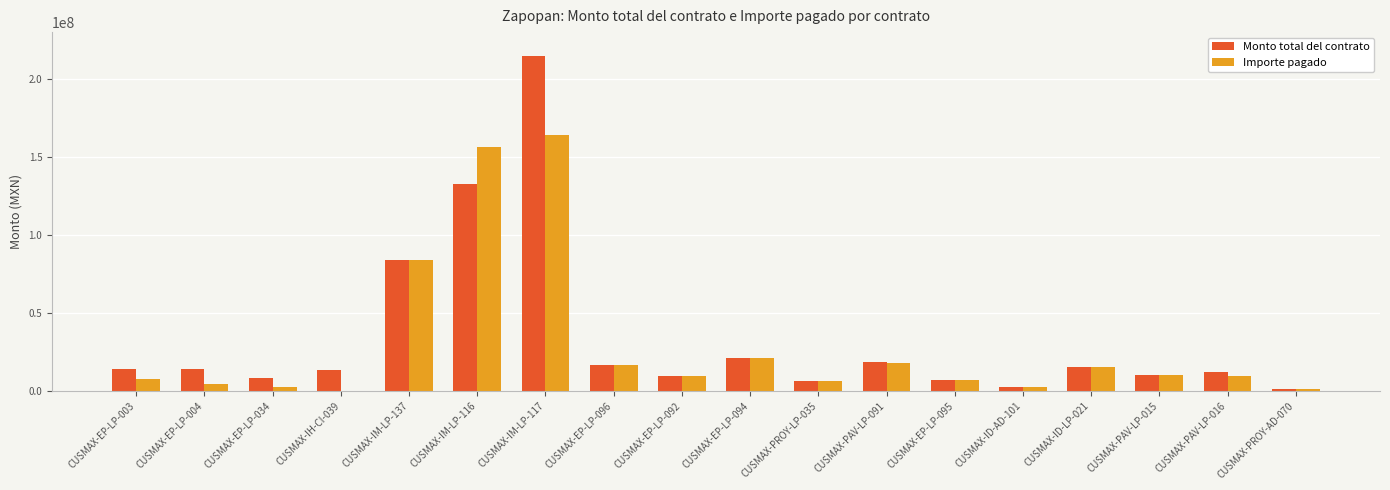

The value of Monto total del contrato at CUSMAX-EP-LP-004 is 5817912.1. True or false?

False